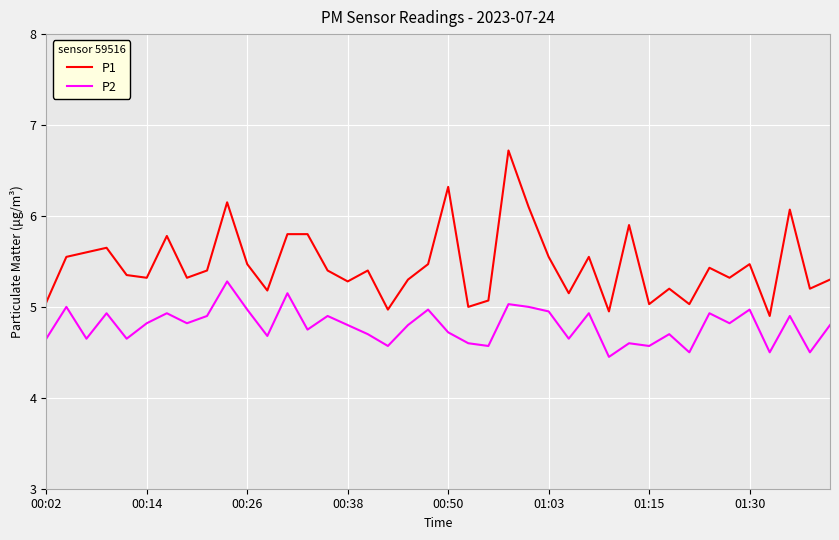

Which series has the largest range (max minus min)?

P1